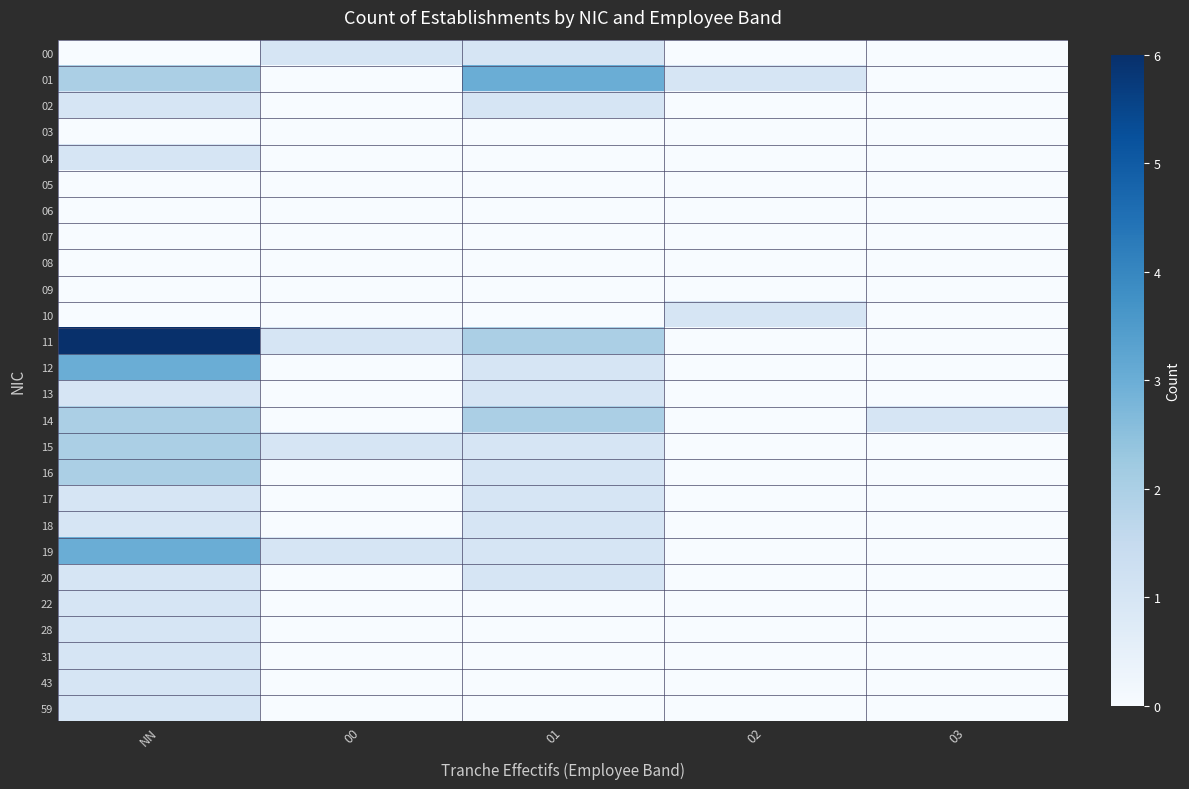

What is the total value across all series at 02?

2